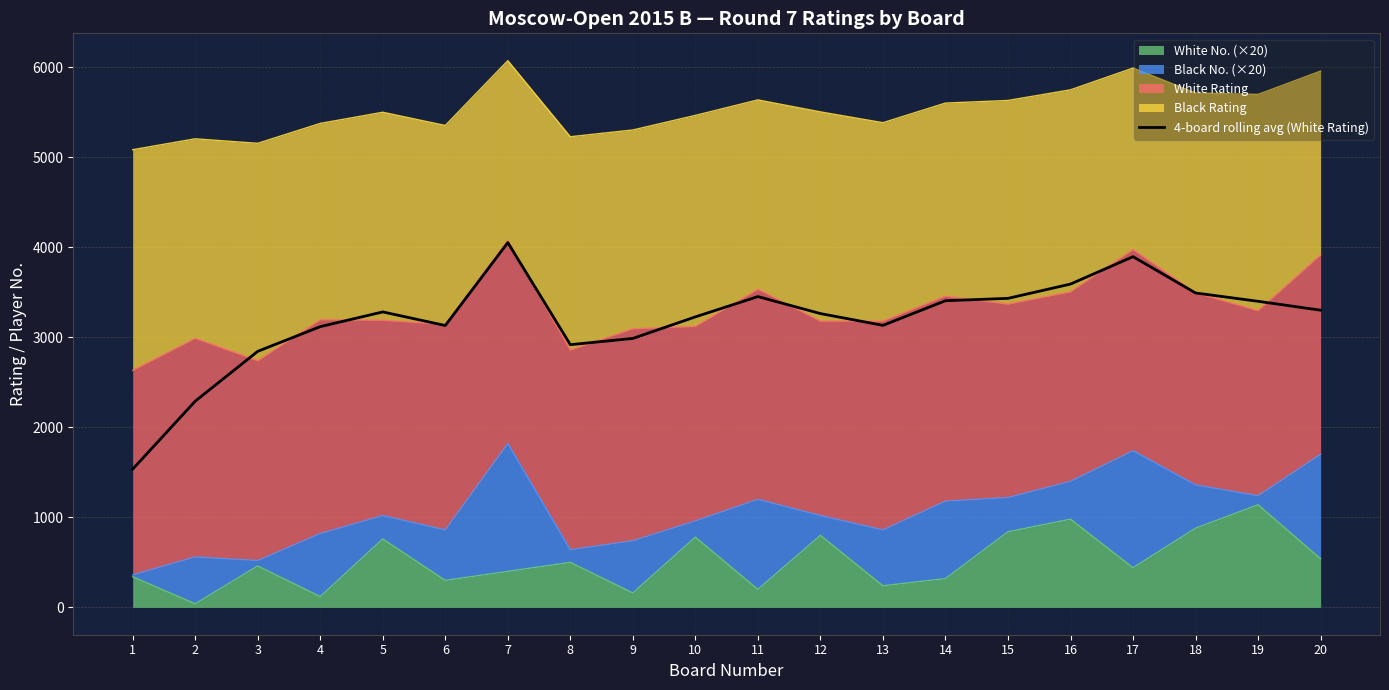

List the labels in order of value, largest first.

7, 17, 16, 18, 11, 15, 14, 19, 20, 5, 12, 10, 13, 6, 4, 9, 8, 3, 2, 1